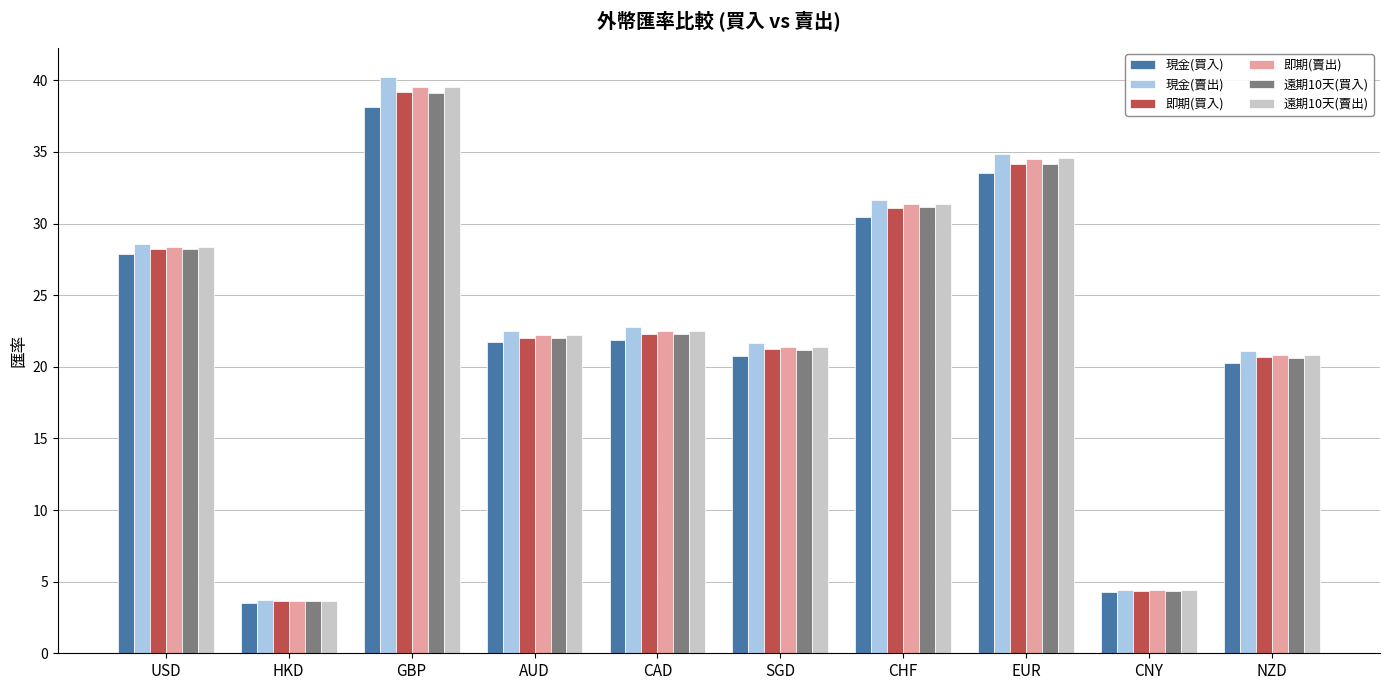

What is the sum of all 現金(賣出) values?

231.5